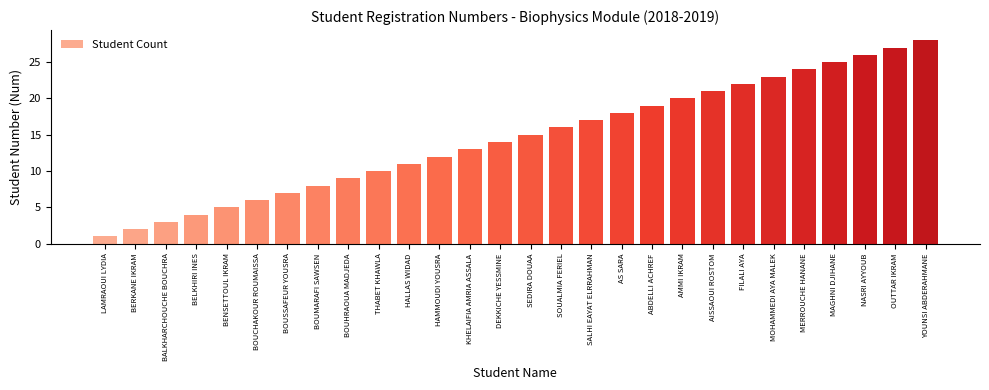

What is the minimum value shown in the chart?

1